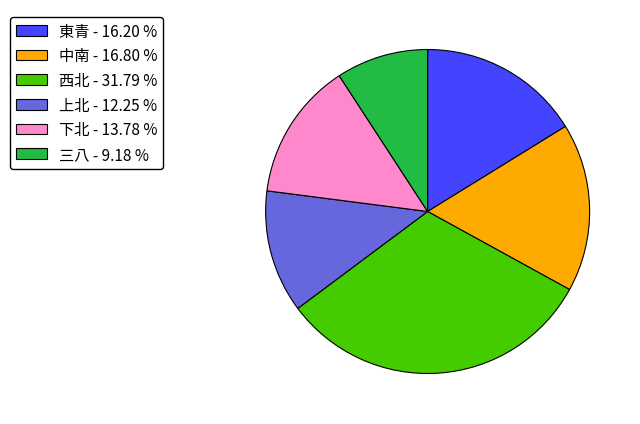

Approximately how many times larger is the value at 三八 - 9.18 % compared to 東青 - 16.20 %?

0.6